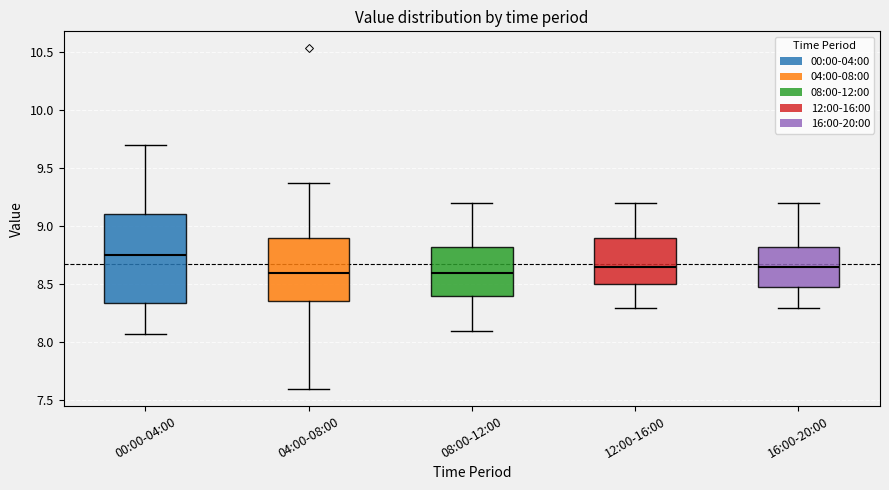

Where does the lower whisker of the box for 00:00-04:00 end on the y-axis? The values are not printed on the chart, so give them approximately, as read against the axis.

8.05